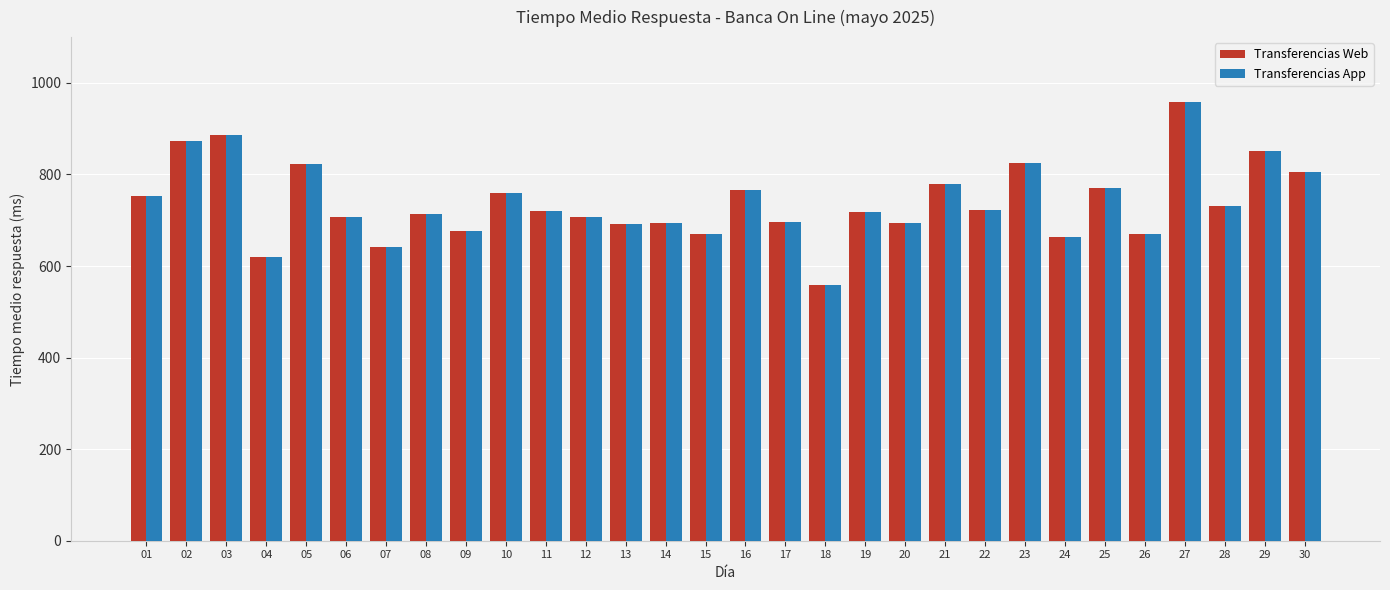

Are the bars horizontal?

No